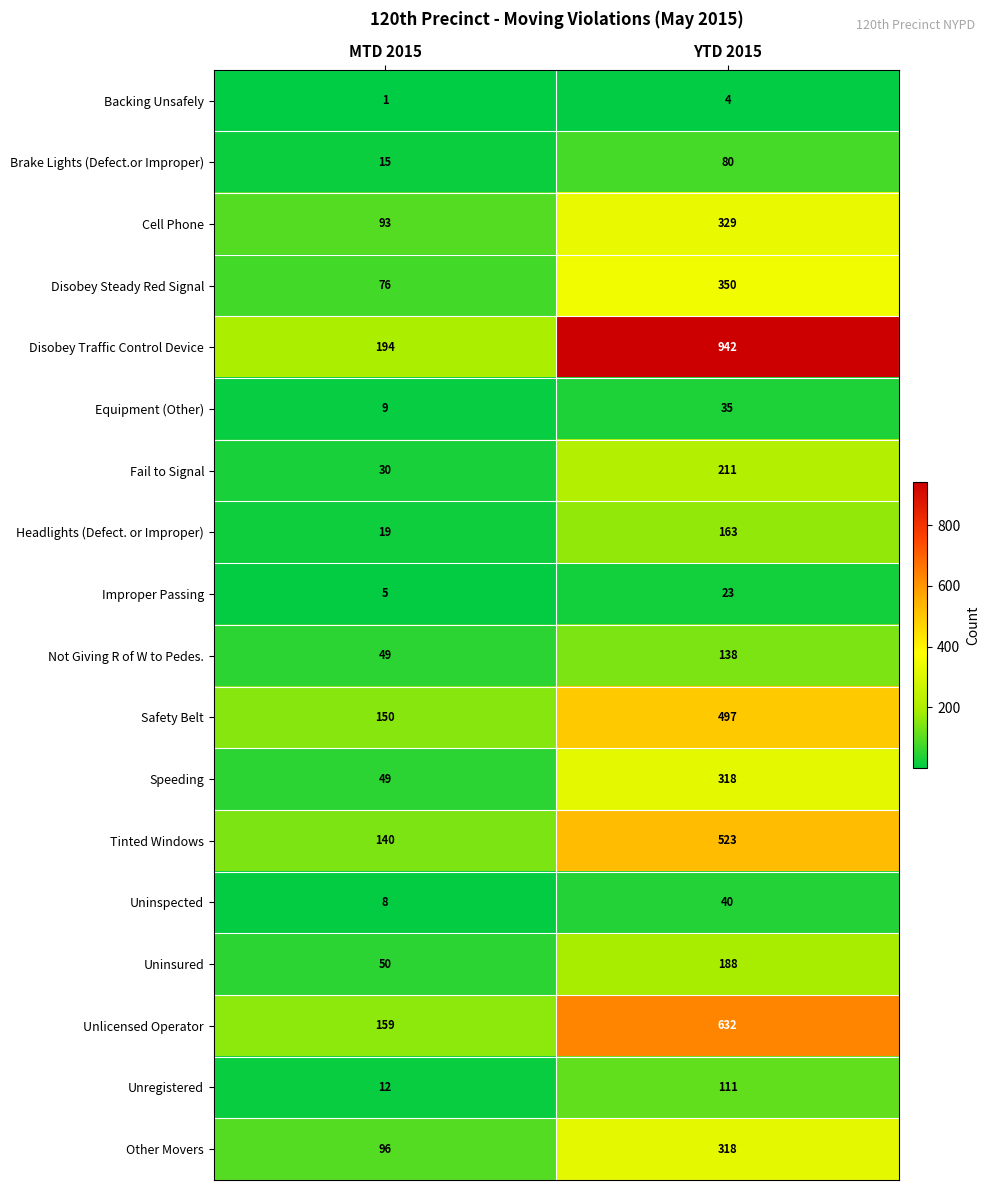

Is it true that Headlights (Defect. or Improper) equals 19 at MTD 2015?

True